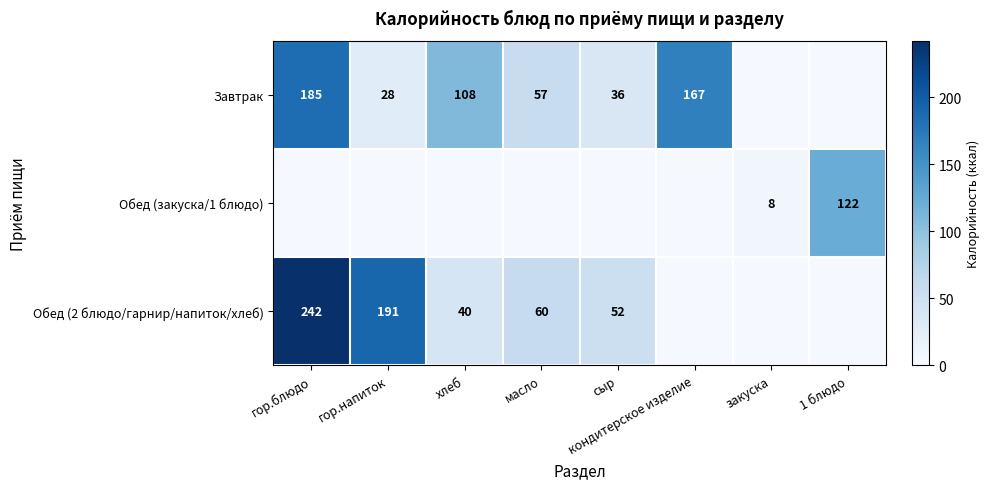

True or false: Завтрак has a value of 185 at гор.блюдо.

True